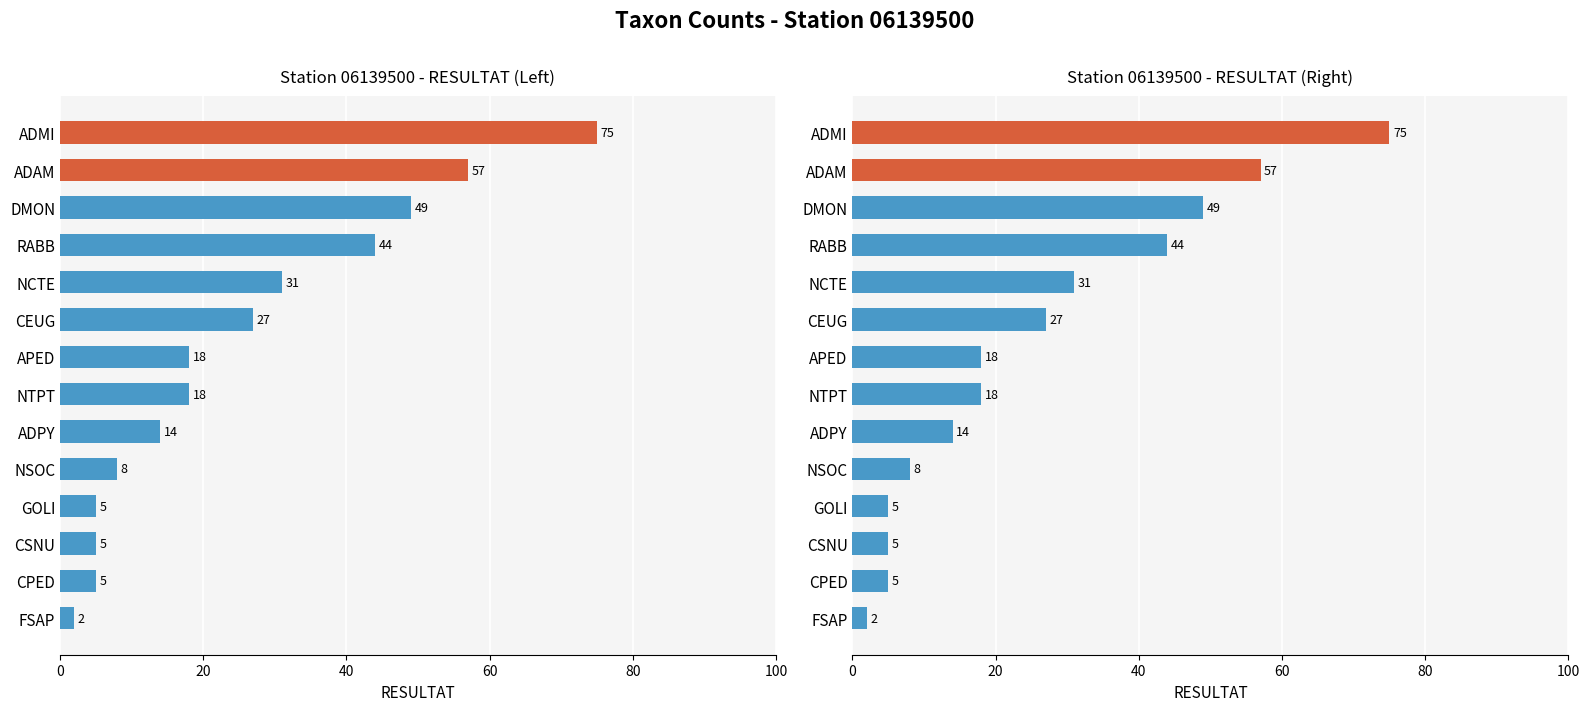

What position from the left is FSAP?

1